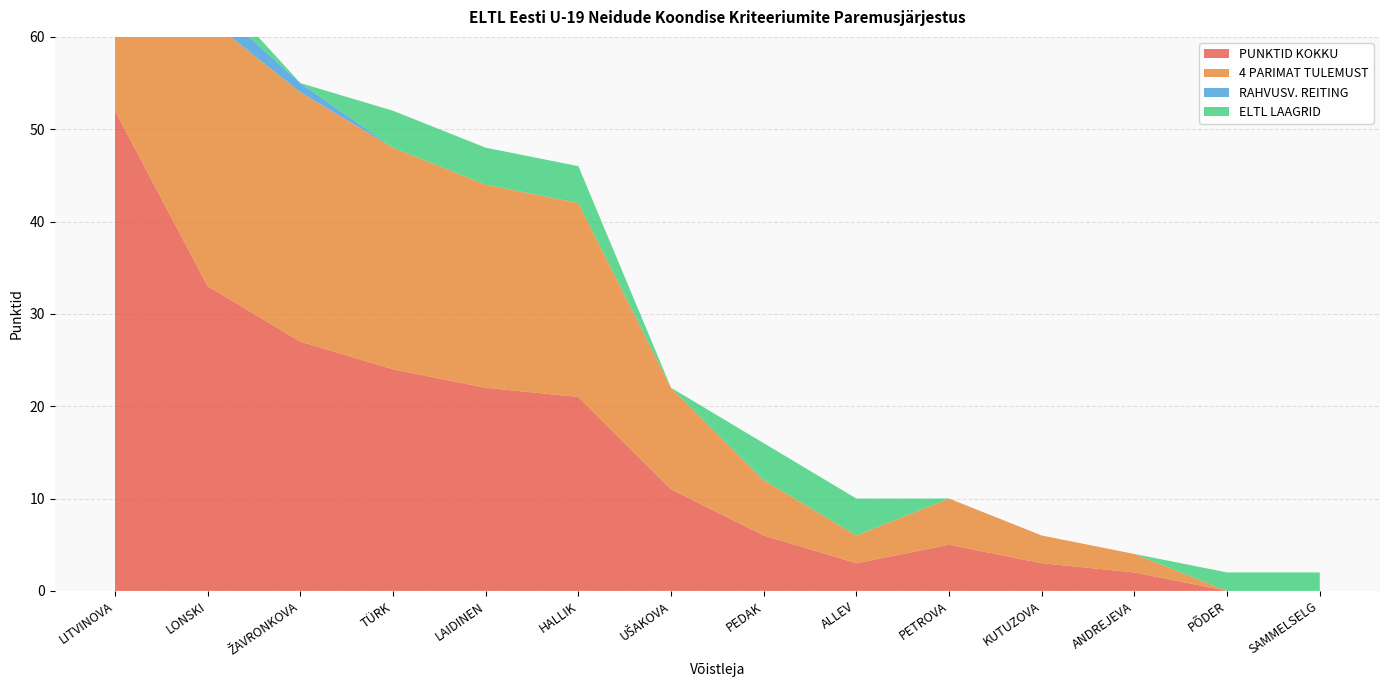

Reading left to right, what are all the values shown in this chart?

PUNKTID KOKKU: LITVINOVA=52	LONSKI=33	ŽAVRONKOVA=27	TÜRK=24	LAIDINEN=22	HALLIK=21	UŠAKOVA=11	PEDAK=6	ALLEV=3	PETROVA=5	KUTUZOVA=3	ANDREJEVA=2	PÕDER=0	SAMMELSELG=0
4 PARIMAT TULEMUST: LITVINOVA=44	LONSKI=29	ŽAVRONKOVA=27	TÜRK=24	LAIDINEN=22	HALLIK=21	UŠAKOVA=11	PEDAK=6	ALLEV=3	PETROVA=5	KUTUZOVA=3	ANDREJEVA=2	PÕDER=0	SAMMELSELG=0
RAHVUSV. REITING: LITVINOVA=3	LONSKI=2	ŽAVRONKOVA=1	TÜRK=0	LAIDINEN=0	HALLIK=0	UŠAKOVA=0	PEDAK=0	ALLEV=0	PETROVA=0	KUTUZOVA=0	ANDREJEVA=0	PÕDER=0	SAMMELSELG=0
ELTL LAAGRID: LITVINOVA=0	LONSKI=2	ŽAVRONKOVA=0	TÜRK=4	LAIDINEN=4	HALLIK=4	UŠAKOVA=0	PEDAK=4	ALLEV=4	PETROVA=0	KUTUZOVA=0	ANDREJEVA=0	PÕDER=2	SAMMELSELG=2